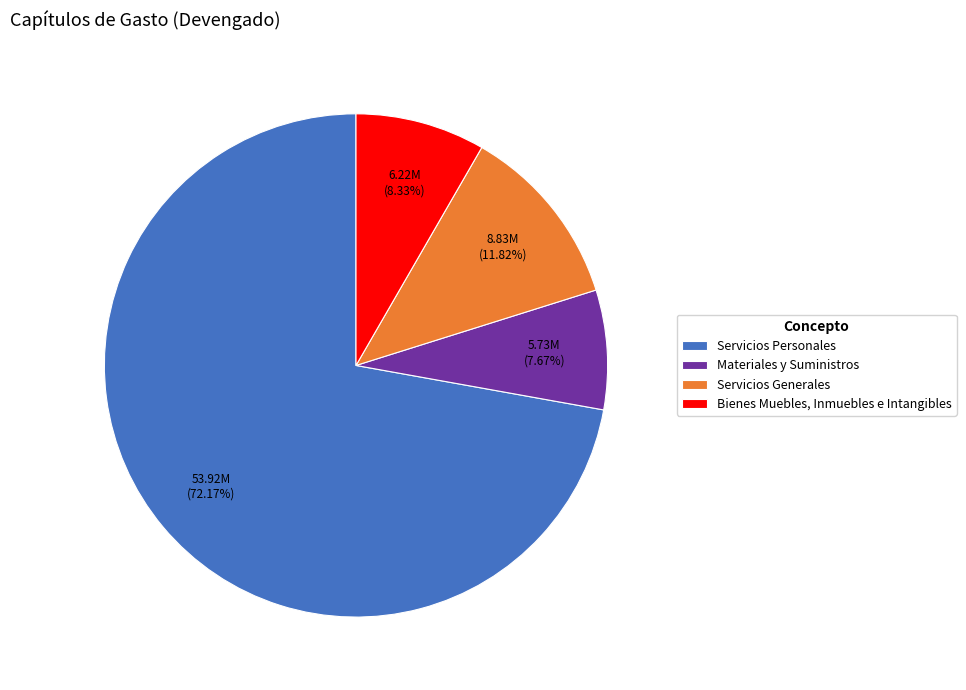

True or false: Materiales y Suministros accounts for 8% of the total.

True